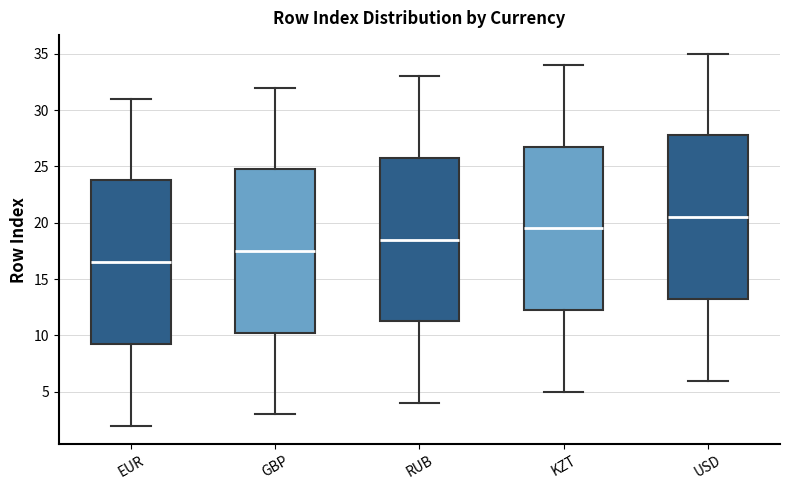

Reading left to right, read every box against the y-axis: the position of its median line, the range the box covers, and the ends of its whiskers. The values are not printed on the chart, so give them approximately, as read against the axis.

EUR: median 16.5, box 9.5 to 24.0, whiskers 2.0 to 31.0
GBP: median 17.5, box 10.5 to 25.0, whiskers 3.0 to 32.0
RUB: median 18.5, box 11.5 to 26.0, whiskers 4.0 to 33.0
KZT: median 19.5, box 12.5 to 27.0, whiskers 5.0 to 34.0
USD: median 20.5, box 13.5 to 28.0, whiskers 6.0 to 35.0